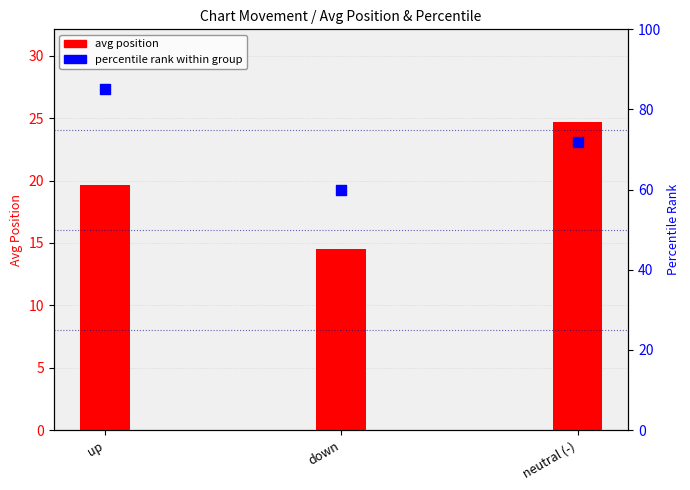

Which series has the largest Y range (max minus min)?

percentile rank